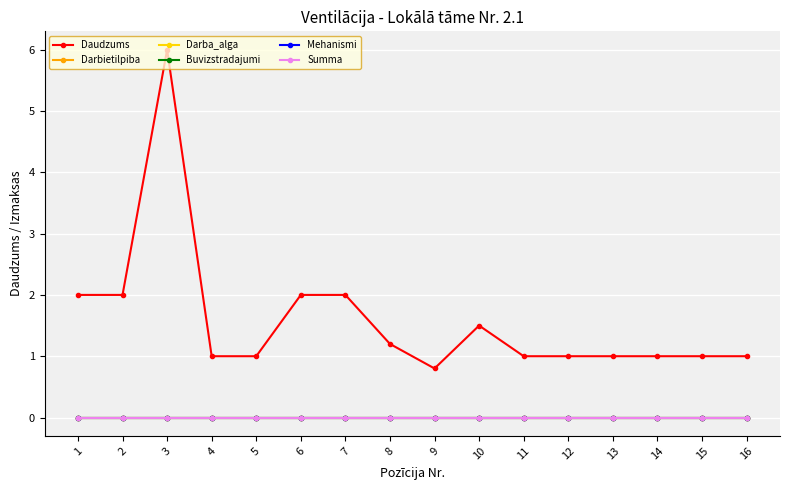

Reading left to right, transcribe all the data shown in this chart.

Daudzums: 2.0	2.0	6.0	1.0	1.0	2.0	2.0	1.2	0.8	1.5	1.0	1.0	1.0	1.0	1.0	1.0
Darbietilpiba: 0.0	0.0	0.0	0.0	0.0	0.0	0.0	0.0	0.0	0.0	0.0	0.0	0.0	0.0	0.0	0.0
Darba_alga: 0.0	0.0	0.0	0.0	0.0	0.0	0.0	0.0	0.0	0.0	0.0	0.0	0.0	0.0	0.0	0.0
Buvizstradajumi: 0.0	0.0	0.0	0.0	0.0	0.0	0.0	0.0	0.0	0.0	0.0	0.0	0.0	0.0	0.0	0.0
Mehanismi: 0.0	0.0	0.0	0.0	0.0	0.0	0.0	0.0	0.0	0.0	0.0	0.0	0.0	0.0	0.0	0.0
Summa: 0.0	0.0	0.0	0.0	0.0	0.0	0.0	0.0	0.0	0.0	0.0	0.0	0.0	0.0	0.0	0.0